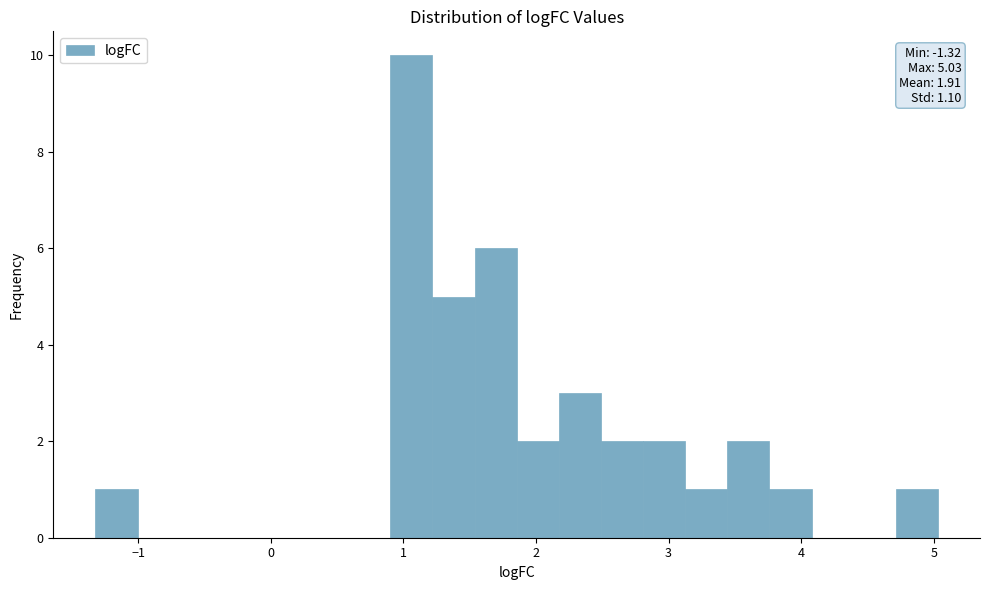

Read against the x-axis, roughly where is the centre of the tallest bar?

1.1